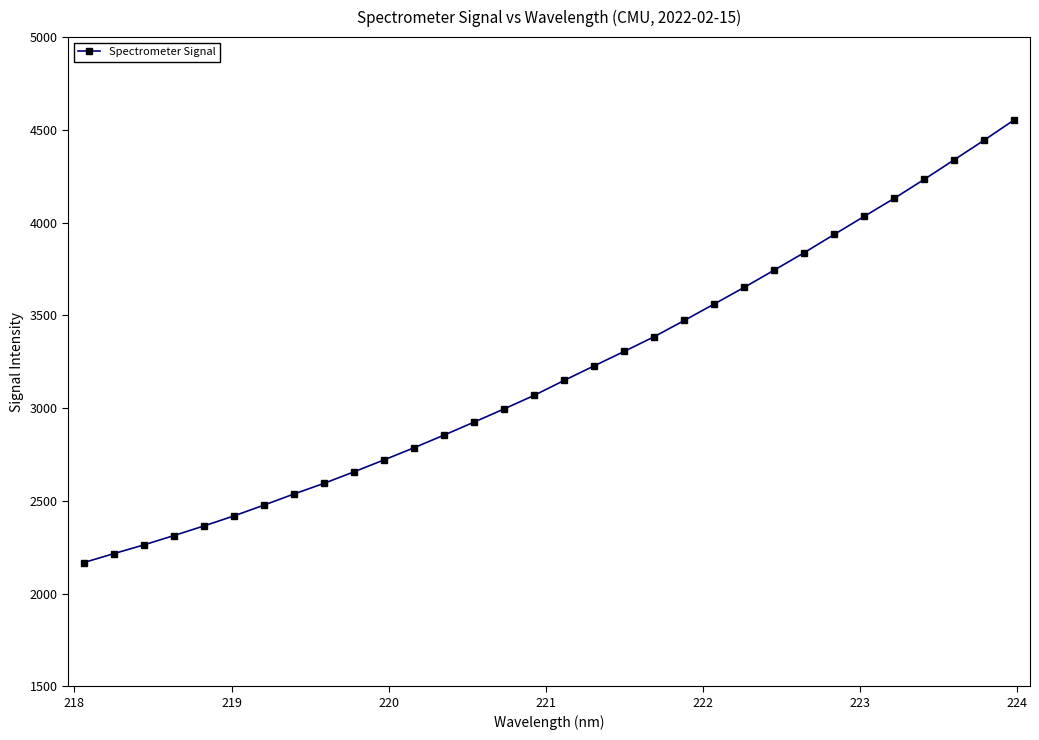

What is the greatest value displayed?

4554.0